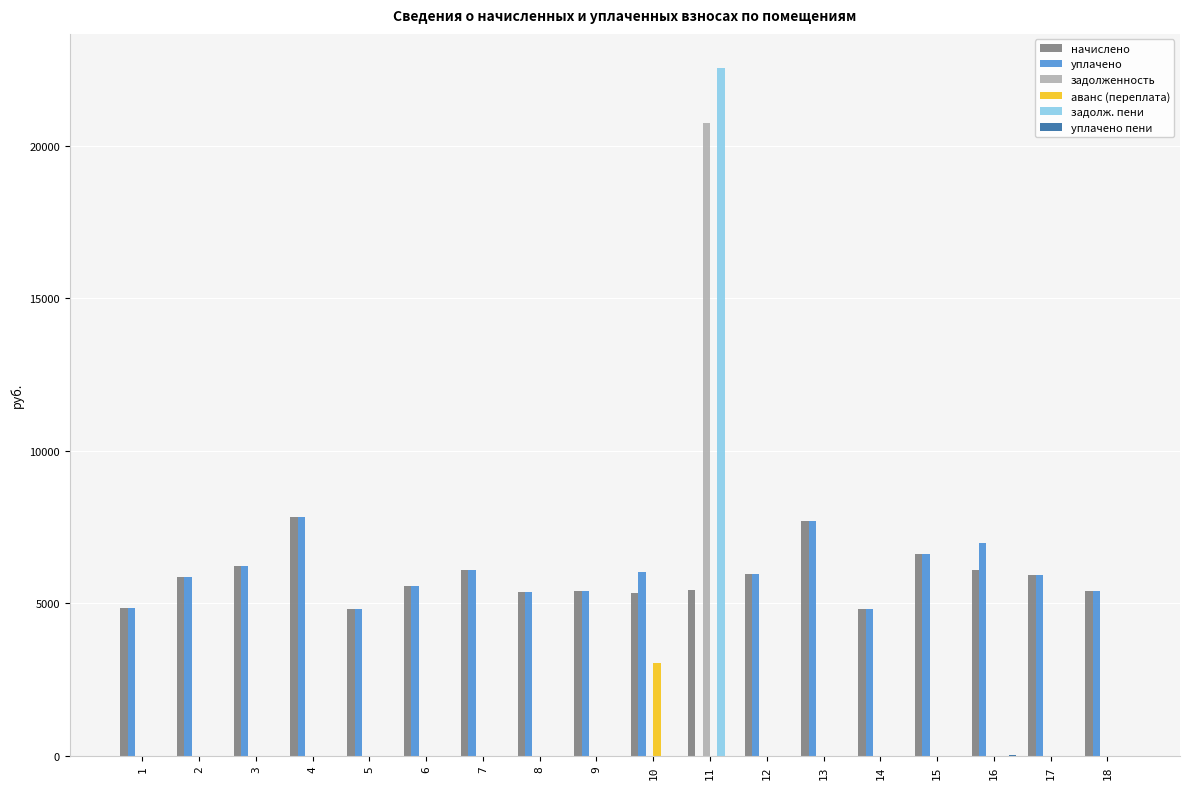

Is the value of уплачено at 2 greater than the value of аванс (переплата) at 10?

Yes